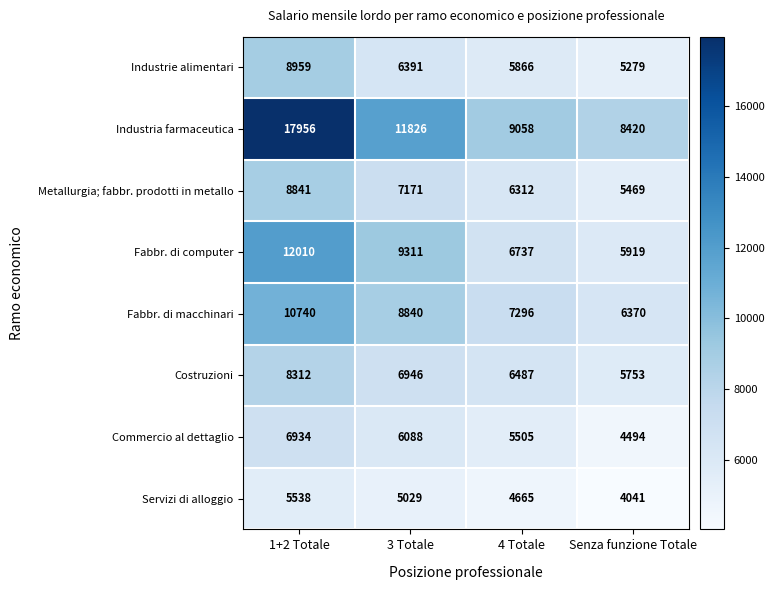

Where does the Metallurgia; fabbr. prodotti in metallo series first go above 7171?

1+2 Totale